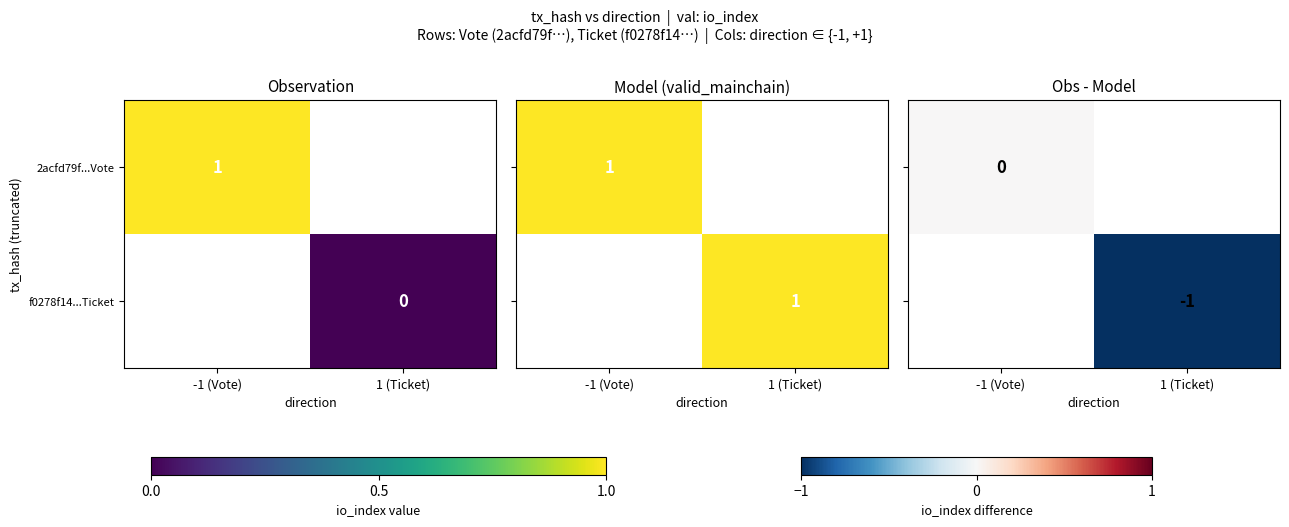

How many data points does each series have?

2